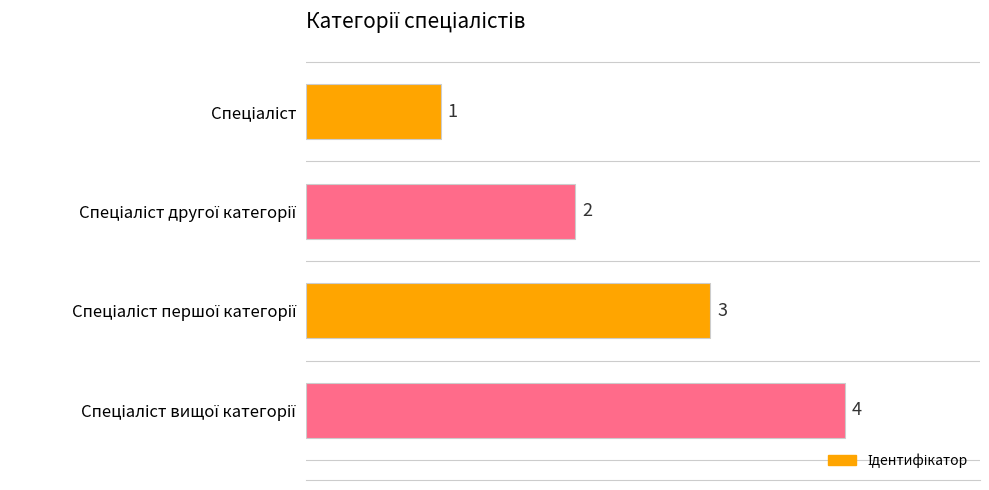

How many values are between 2 and 4?

3